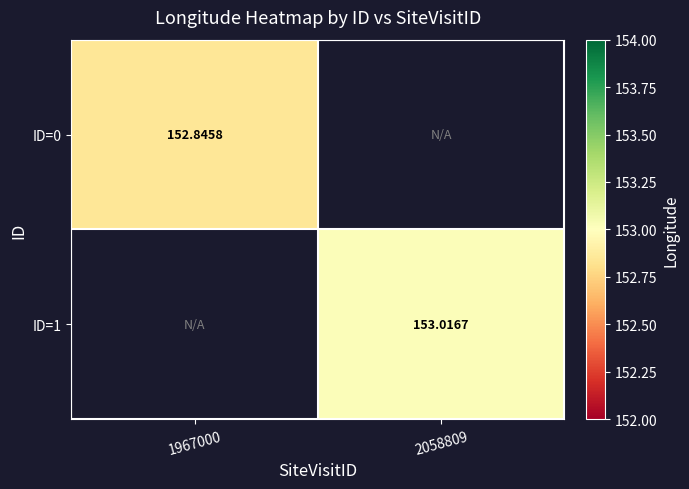

How many categories are shown in the chart?

2